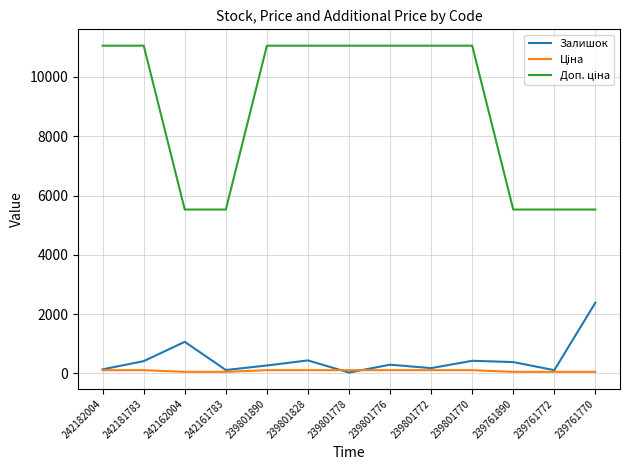

Where is Залишок nearest to the value 1208?

242162004